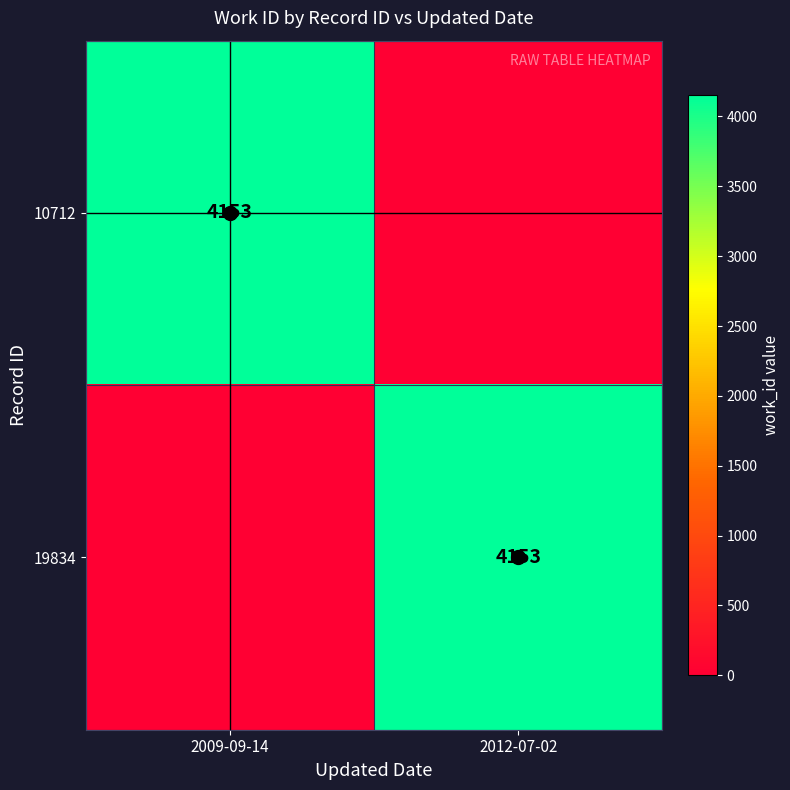

What is the average value of the 10712 series?

2076